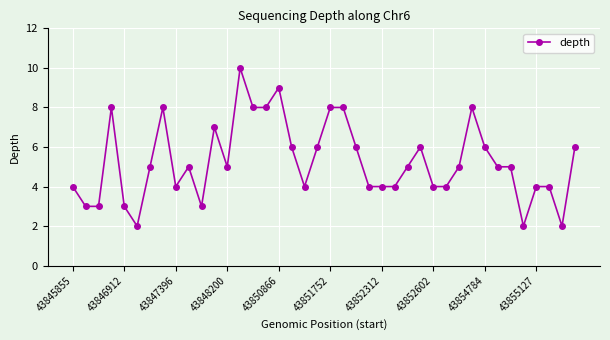

Does the chart display data point markers on the line(s)?

Yes